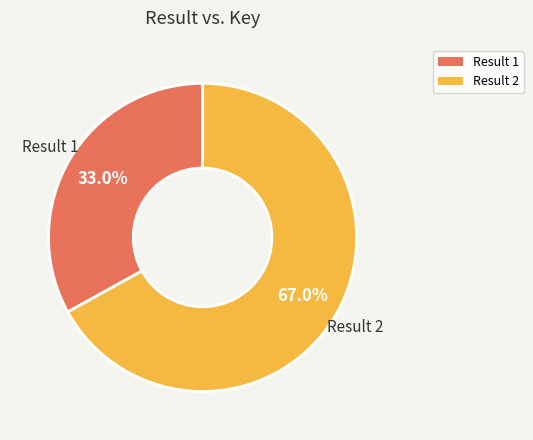

Is there a majority slice in this chart?

Yes